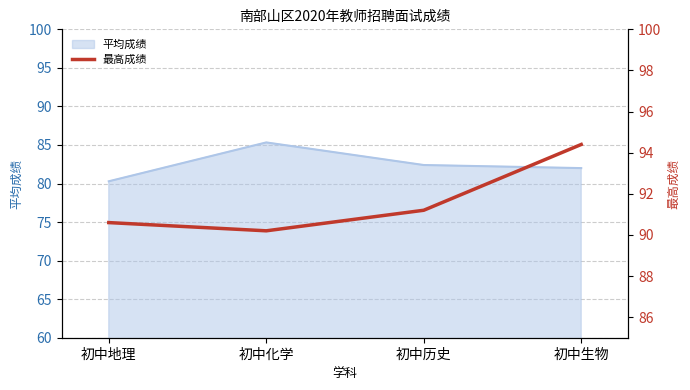

In 平均成绩, how many points are higher than both neighbors (excluding endpoints)?

1